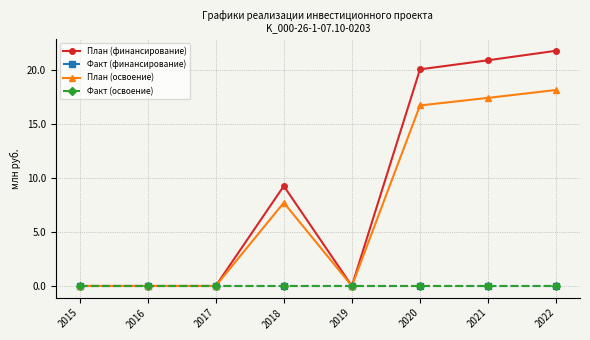

Does the chart have visible grid lines?

Yes